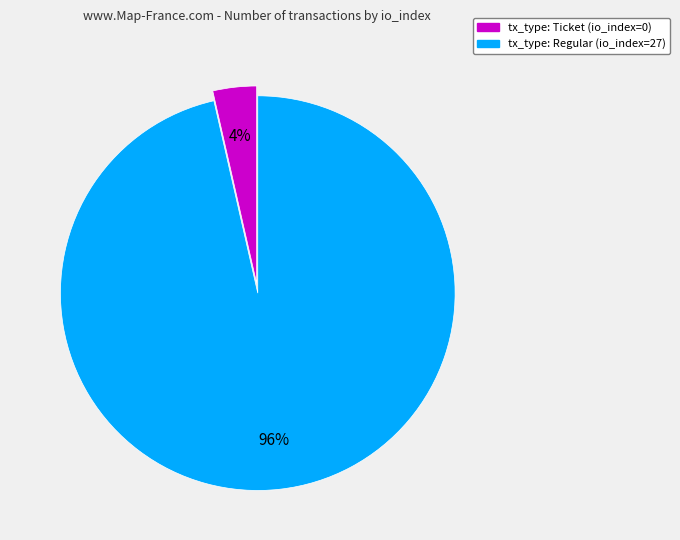

Combined, do tx_type: Regular (io_index=27) and tx_type: Ticket (io_index=0) account for over 50%?

Yes